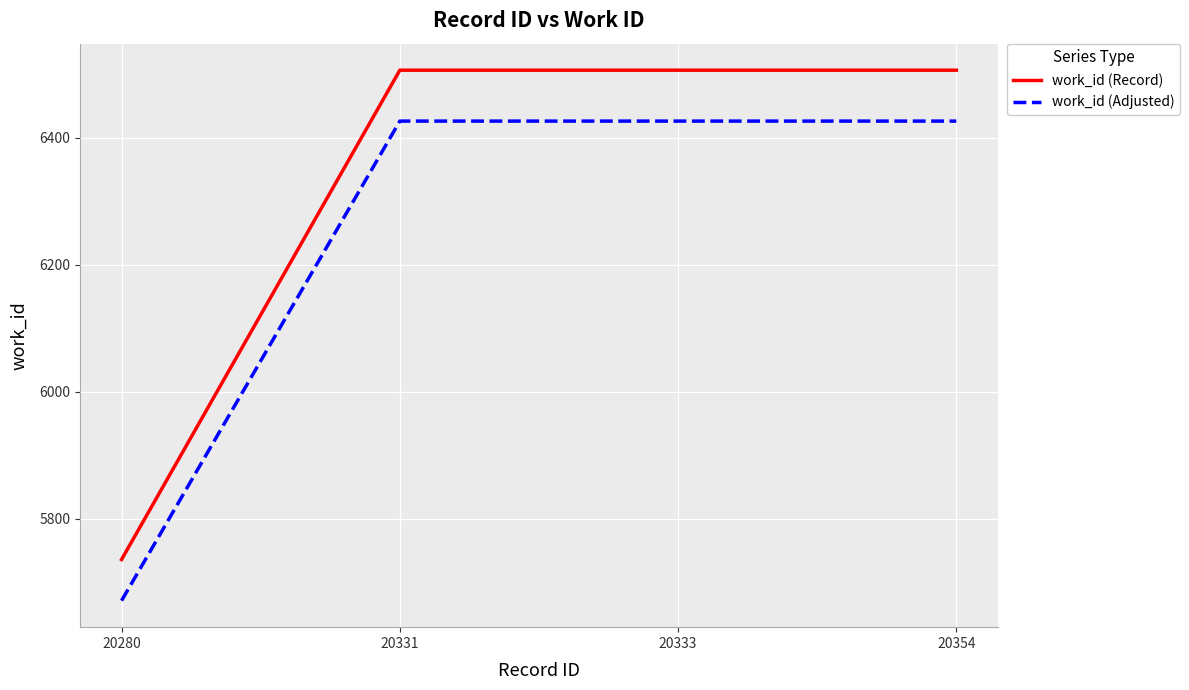

Does the chart have visible grid lines?

Yes